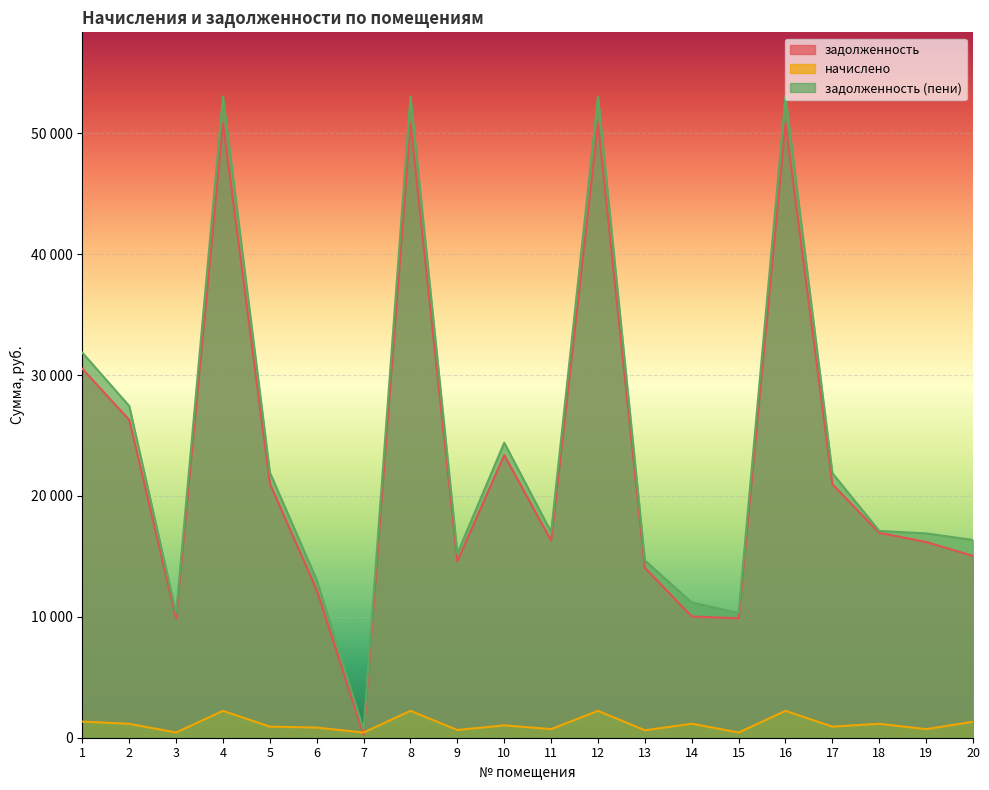

What is the difference between the maximum and minimum values in the задолженность series?

50592.2